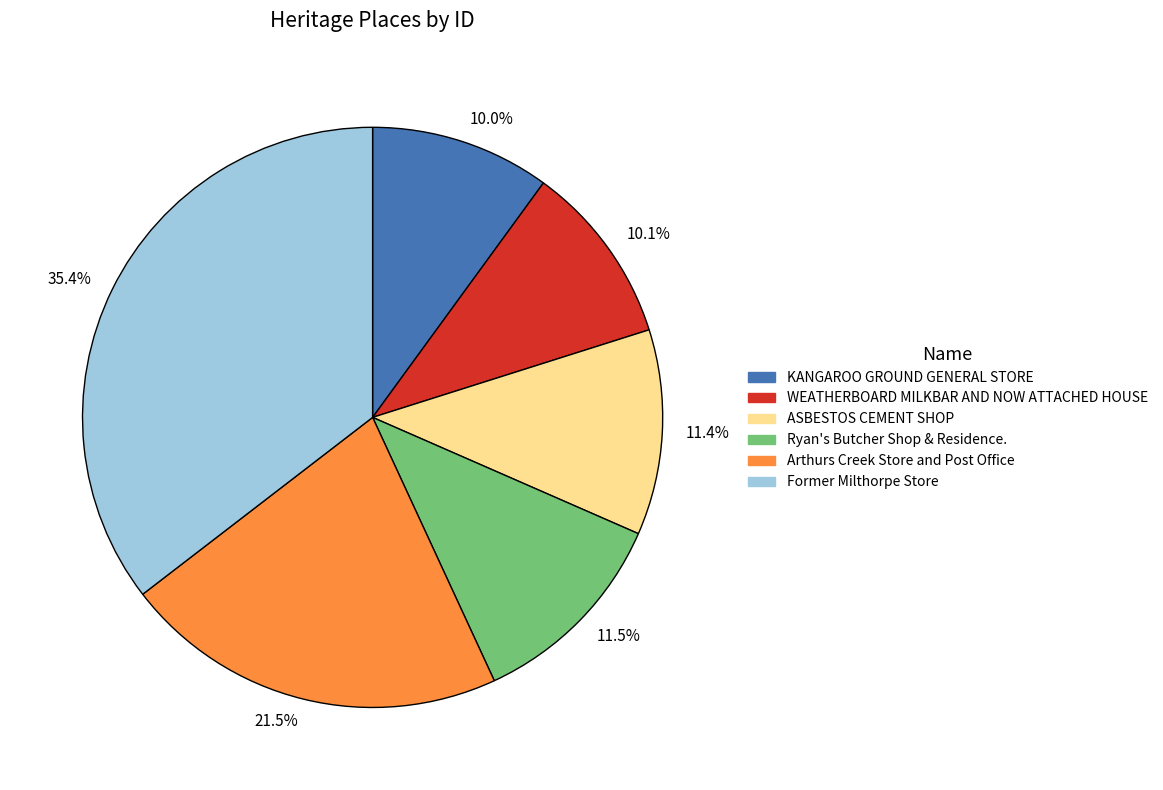

How many slices are in this pie chart?

6